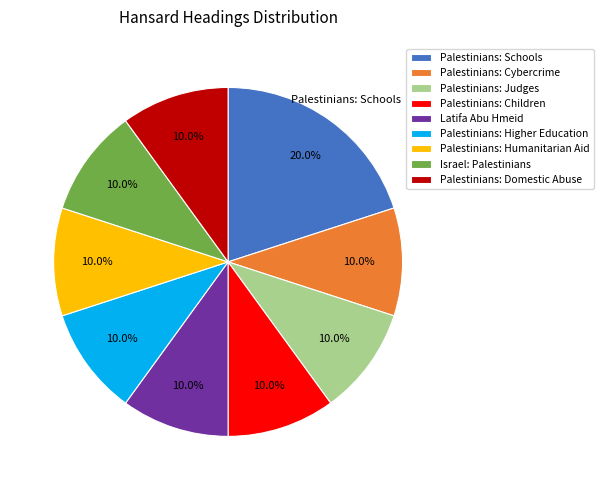

Which slice is the largest?

Palestinians: Schools